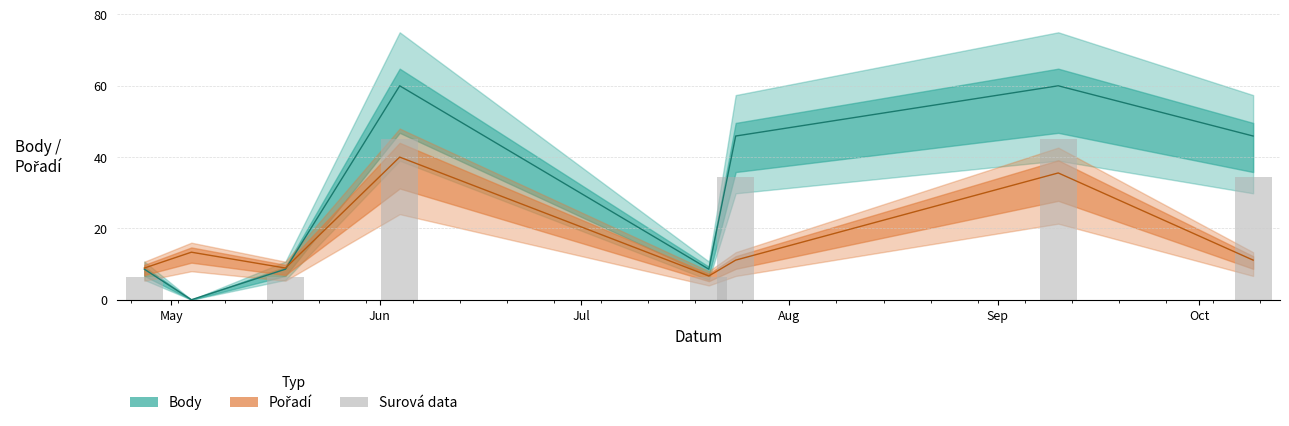

How many bars are there in each group?

2